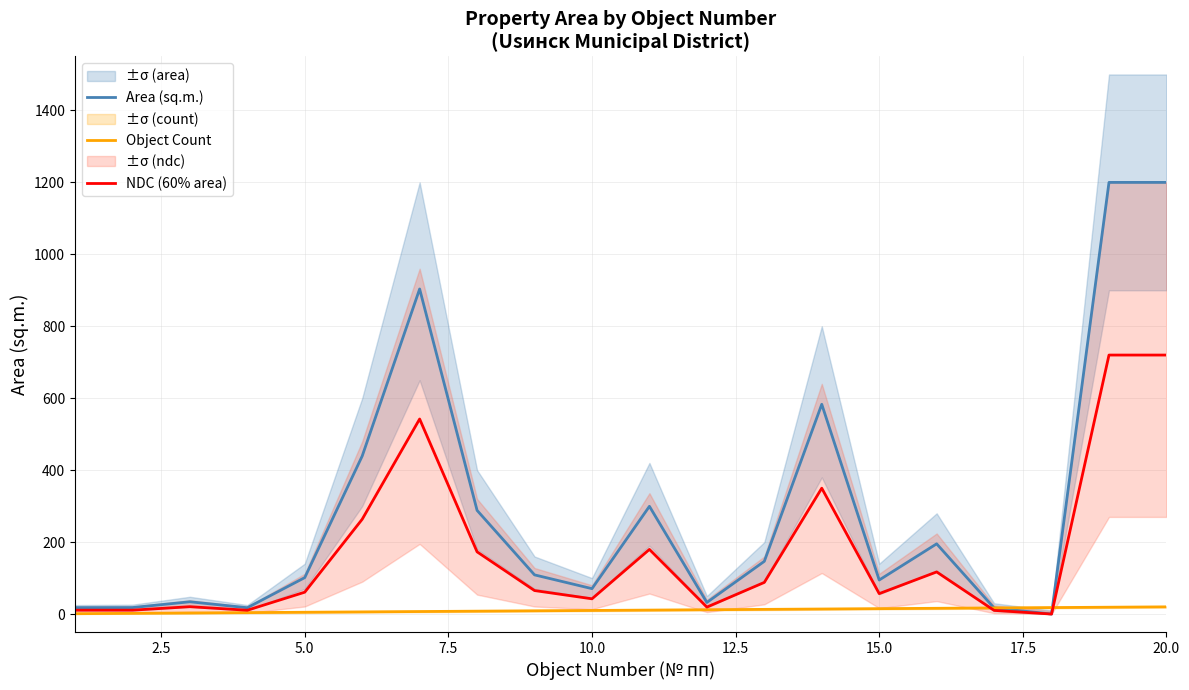

The value of Area (sq.m.) at 5.0 is 177.3. True or false?

False